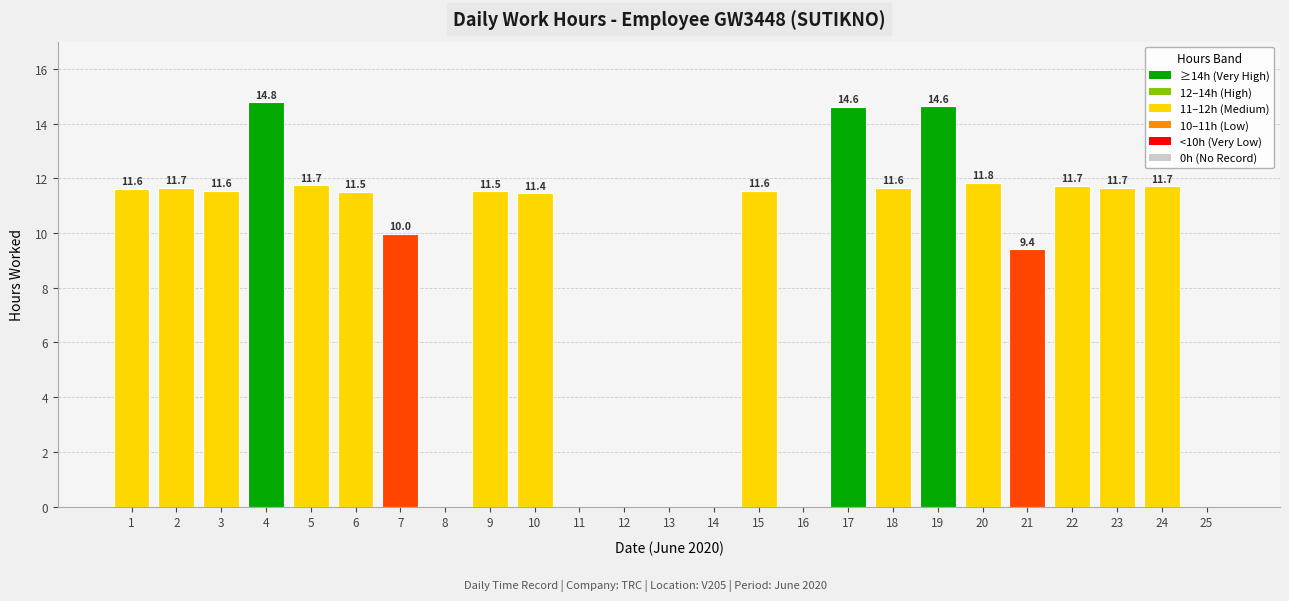

Approximately how many times larger is the value at 7 compared to 1?

0.9